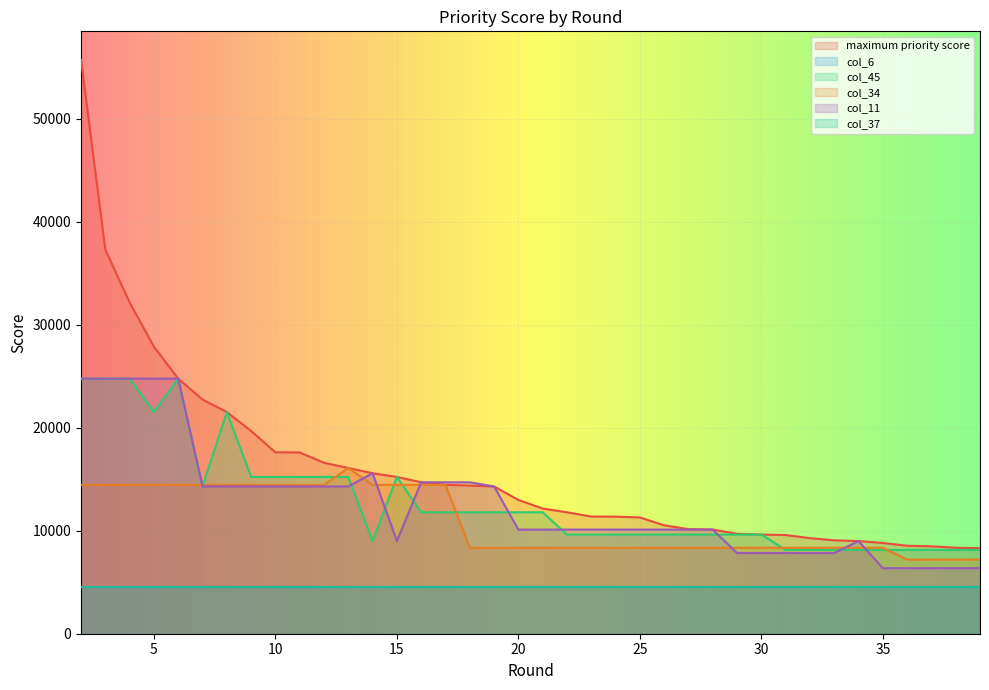

What are all the series names shown in the legend?

maximum priority score, col_6, col_45, col_34, col_11, col_37